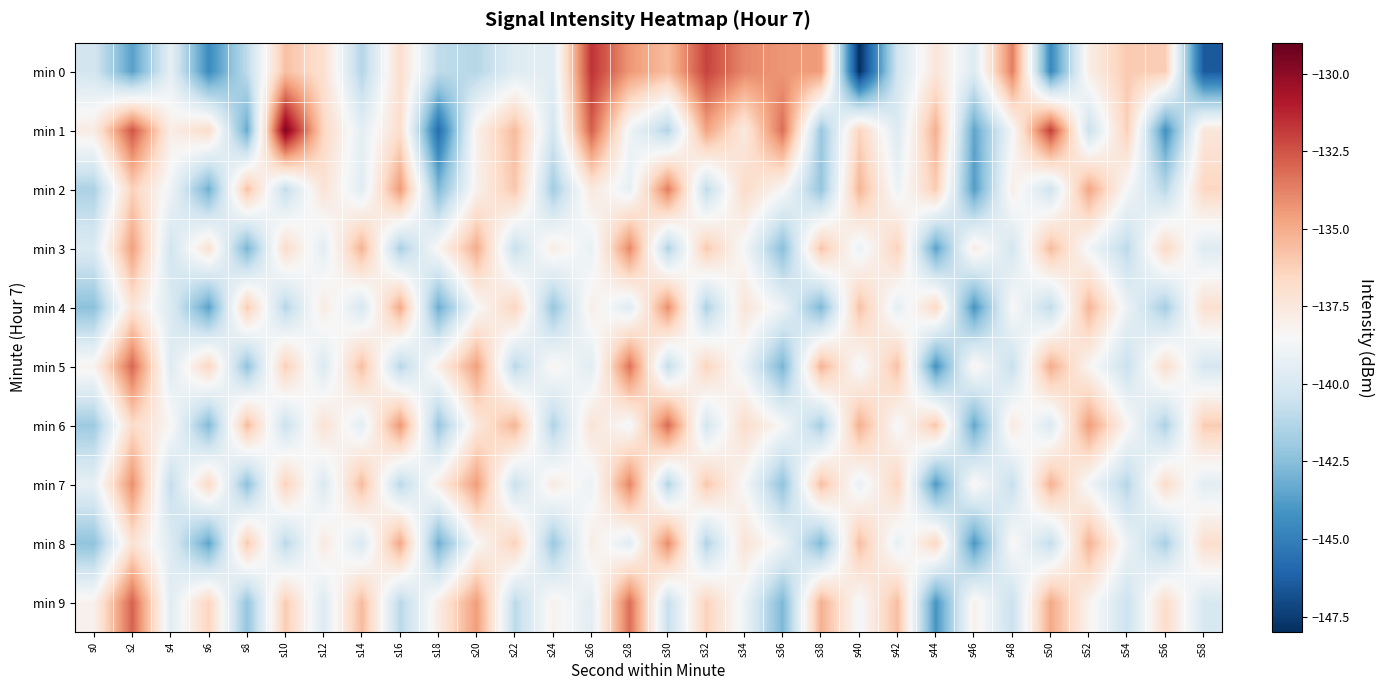

How many data points does each series have?

30